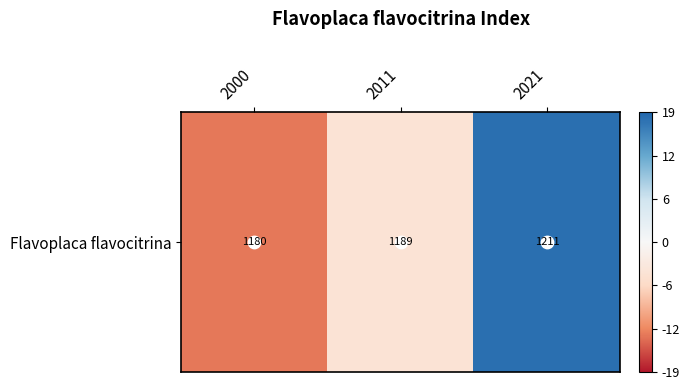

True or false: the data shows -4.3 at 2011.

True